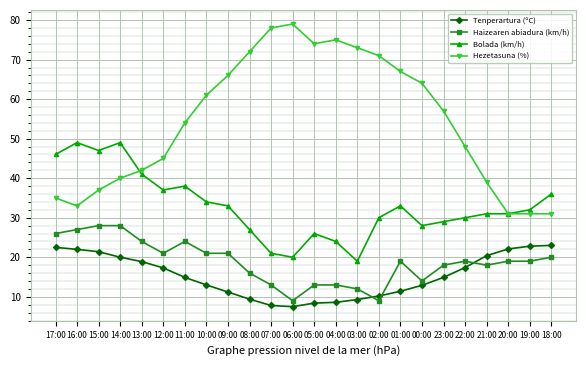

True or false: Bolada (km/h) has more than 2 points higher than both neighbors.

True